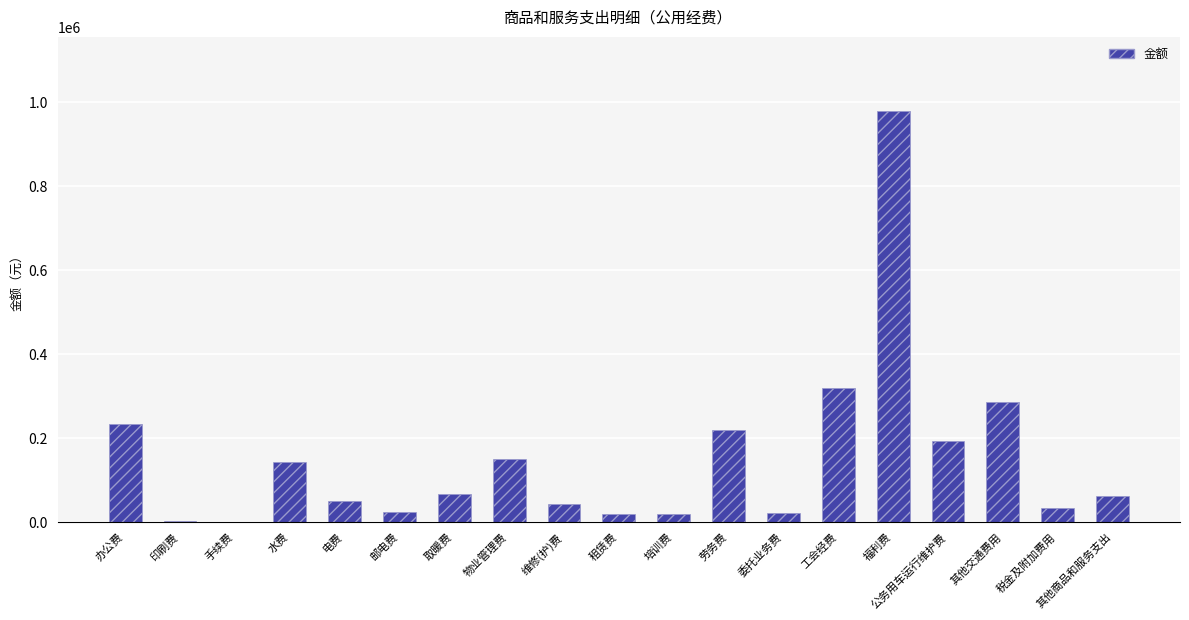

Which has a higher value, 培训费 or 水费?

水费